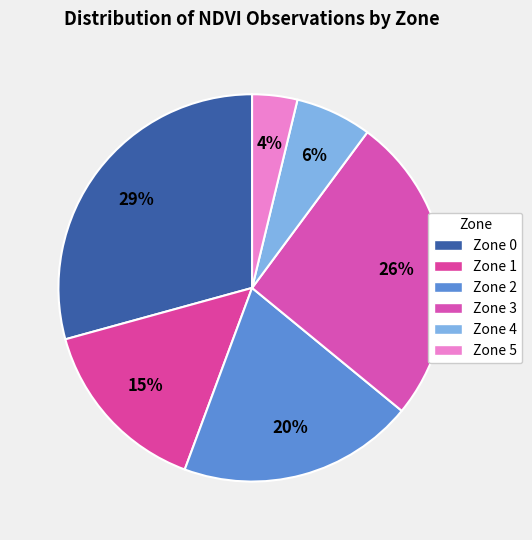

Rank the categories by value from highest to lowest.

Zone 0, Zone 3, Zone 2, Zone 1, Zone 4, Zone 5